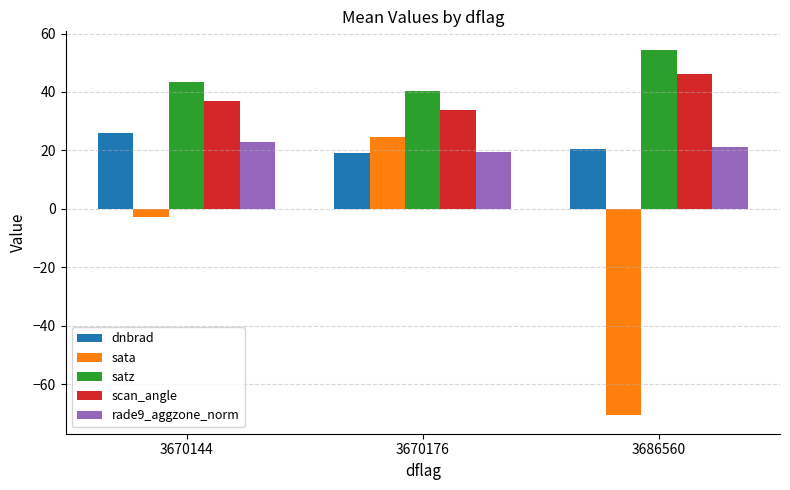

What is the value of the scan_angle bar at the 1st from the left?

36.7